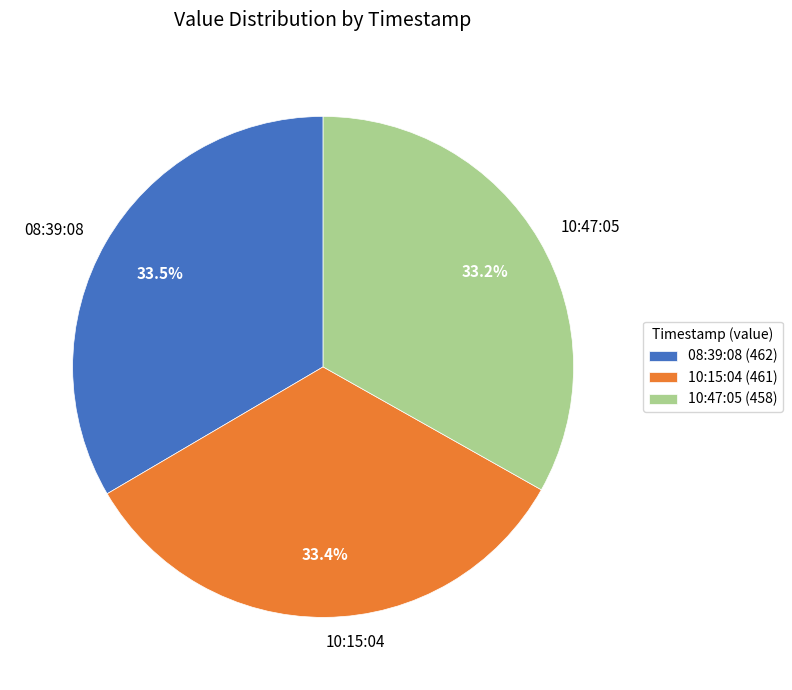

How many slices are in this pie chart?

3